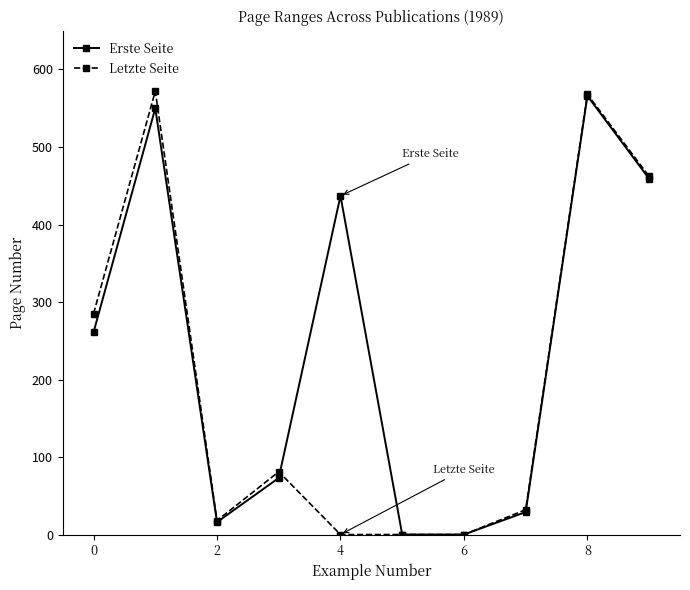

True or false: Letzte Seite has more than 2 points higher than both neighbors.

True